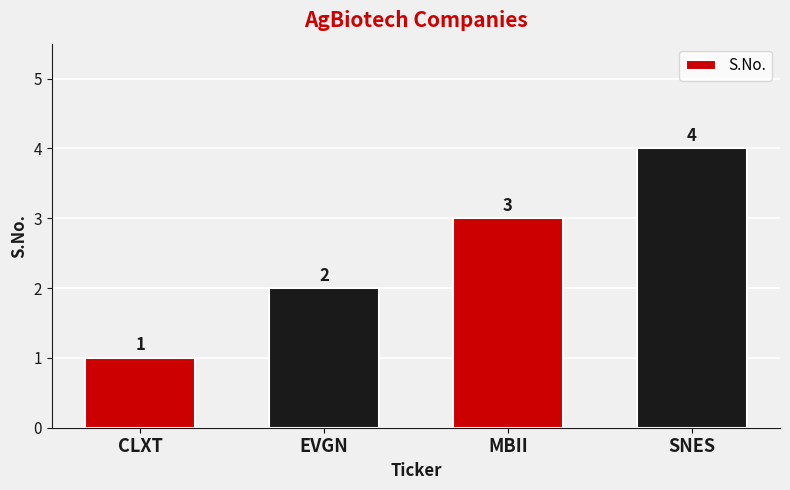

What is the change in value from EVGN to SNES?

+2